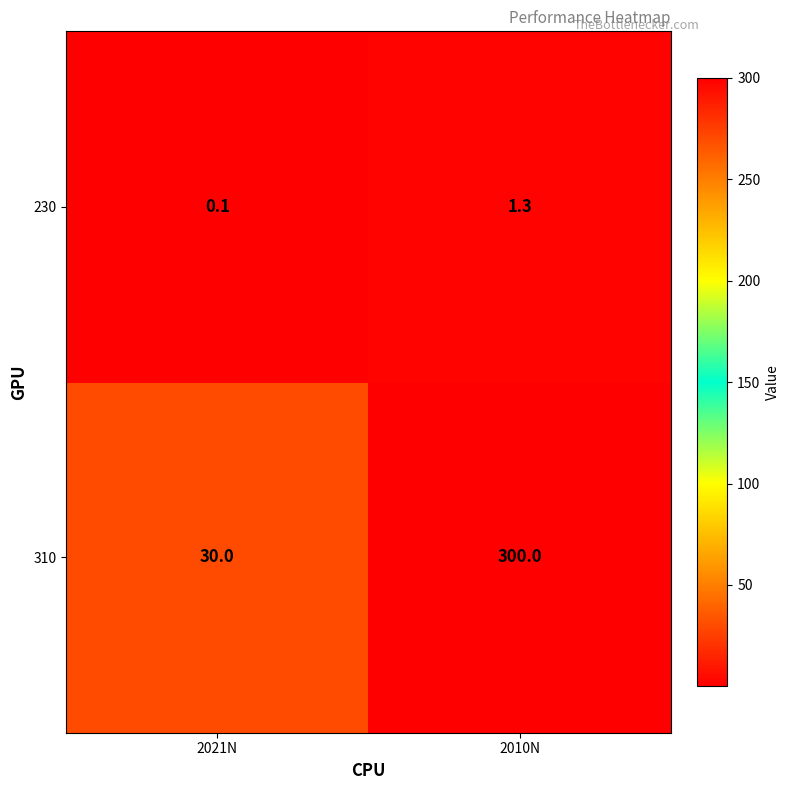

Reading left to right, transcribe all the data shown in this chart.

230: 2021N=0.1	2010N=1.3
310: 2021N=30.0	2010N=300.0